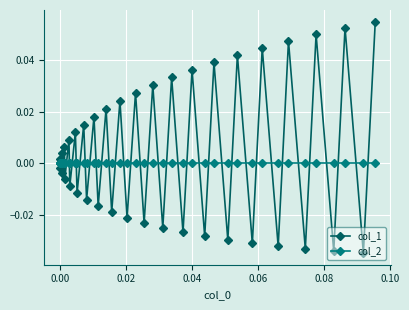

How many data points does each series have?

40